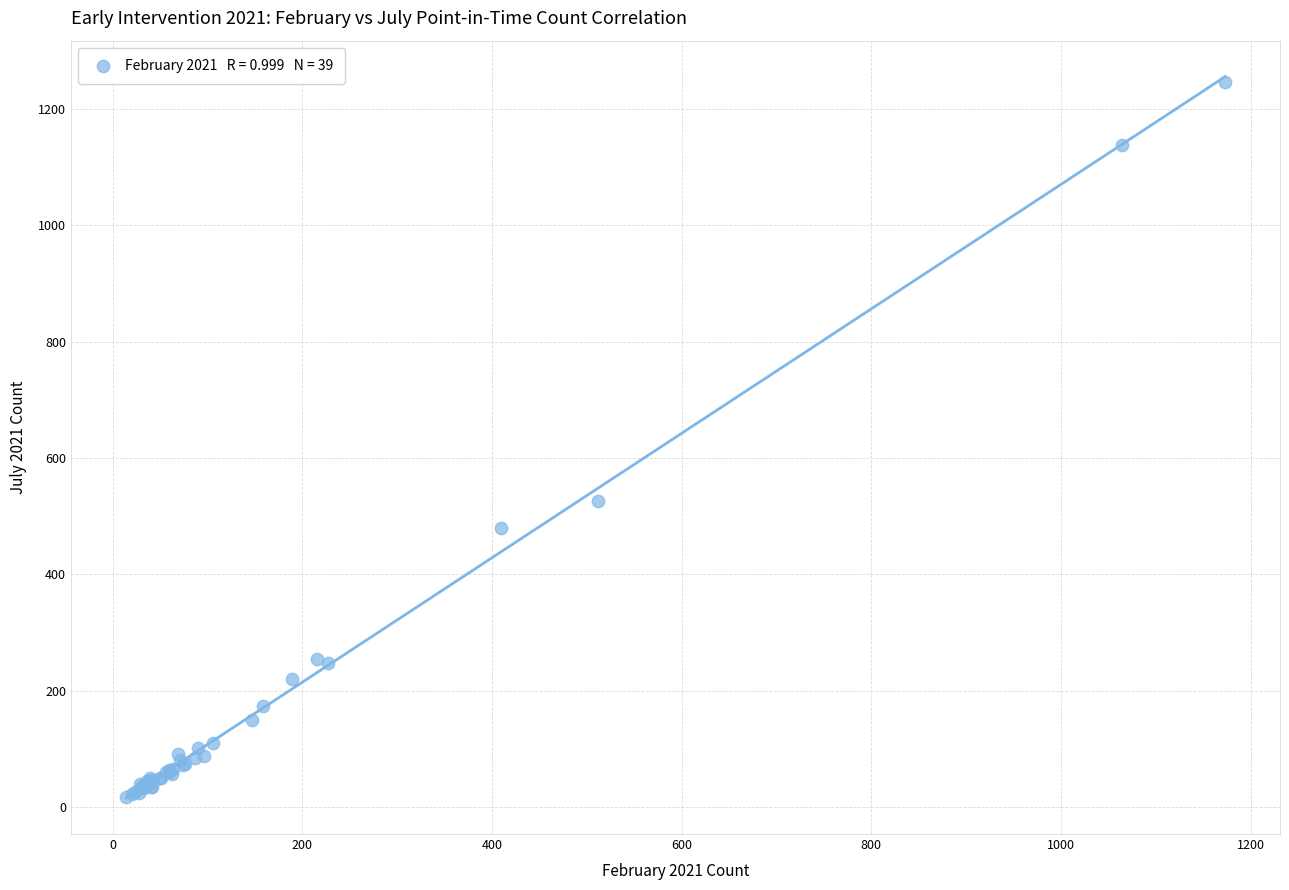

What Y value in the scatter plot is closest to 632?

527